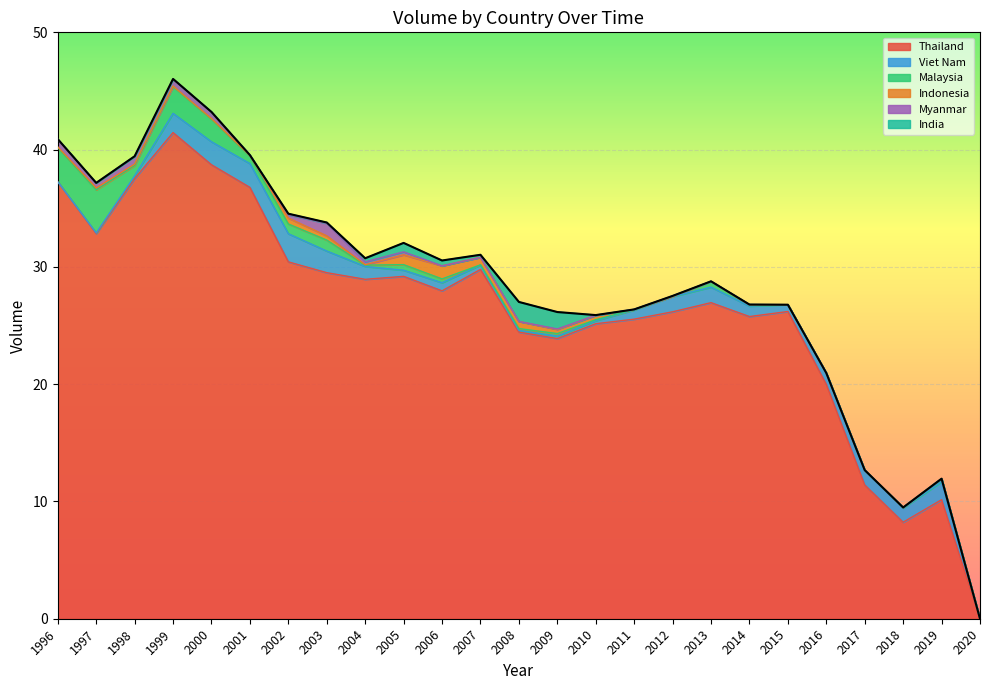

Reading right to left, extract all data points from this chart.

Thailand: 0.0	10.1	8.2	11.4	20.0	26.2	25.8	27.0	26.2	25.5	25.2	23.9	24.4	29.8	28.0	29.2	28.9	29.5	30.4	36.8	38.7	41.5	37.5	32.8	37.3
Viet Nam: 0.0	1.5	1.2	1.2	1.0	0.6	0.9	1.3	1.3	0.8	0.3	0.2	0.1	0.4	0.7	0.5	1.1	1.8	2.4	2.0	2.0	1.6	0.2	0.1	0.0
Malaysia: 0.0	0.3	0.0	0.0	0.0	0.0	0.1	0.5	0.0	0.0	0.1	0.2	0.2	0.0	0.3	0.5	0.1	0.9	0.8	0.6	1.9	2.3	0.9	3.7	2.9
Indonesia: 0.0	0.0	0.0	0.0	0.0	0.0	0.0	0.0	0.0	0.0	0.4	0.4	0.6	0.6	1.1	0.8	0.0	0.4	0.5	0.1	0.0	0.0	0.1	0.2	0.1
Myanmar: 0.0	0.0	0.0	0.0	0.0	0.0	0.0	0.0	0.0	0.0	0.0	0.0	0.0	0.0	0.0	0.3	0.2	1.1	0.3	0.0	0.6	0.6	0.7	0.4	0.7
India: 0.0	0.0	0.0	0.0	0.0	0.0	0.0	0.0	0.0	0.0	0.0	1.4	1.7	0.2	0.5	0.8	0.3	0.1	0.1	0.0	0.0	0.0	0.0	0.0	0.0